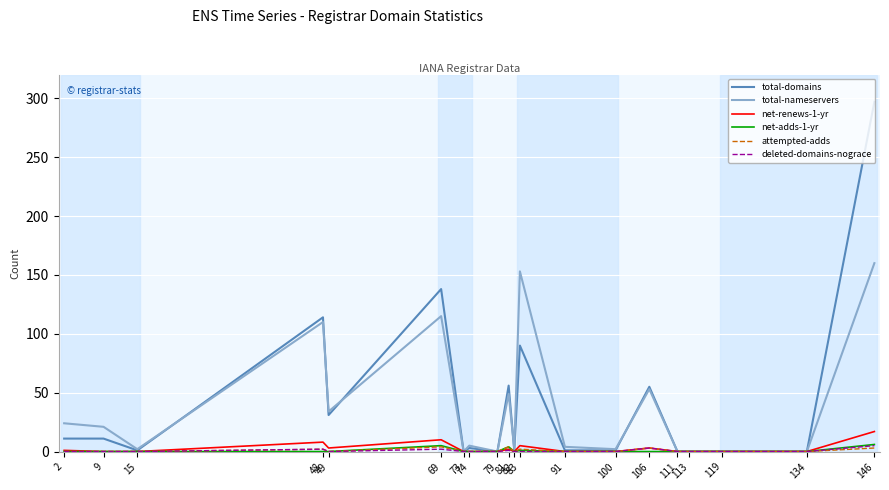

Count the deleted-domains-nograce values in the range 0 to 1.

16